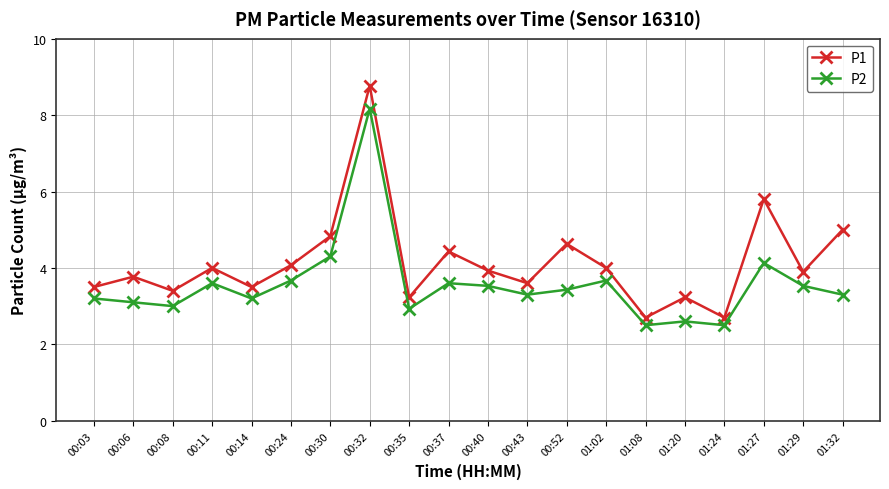

At which category is the sum across all series the highest?

00:32